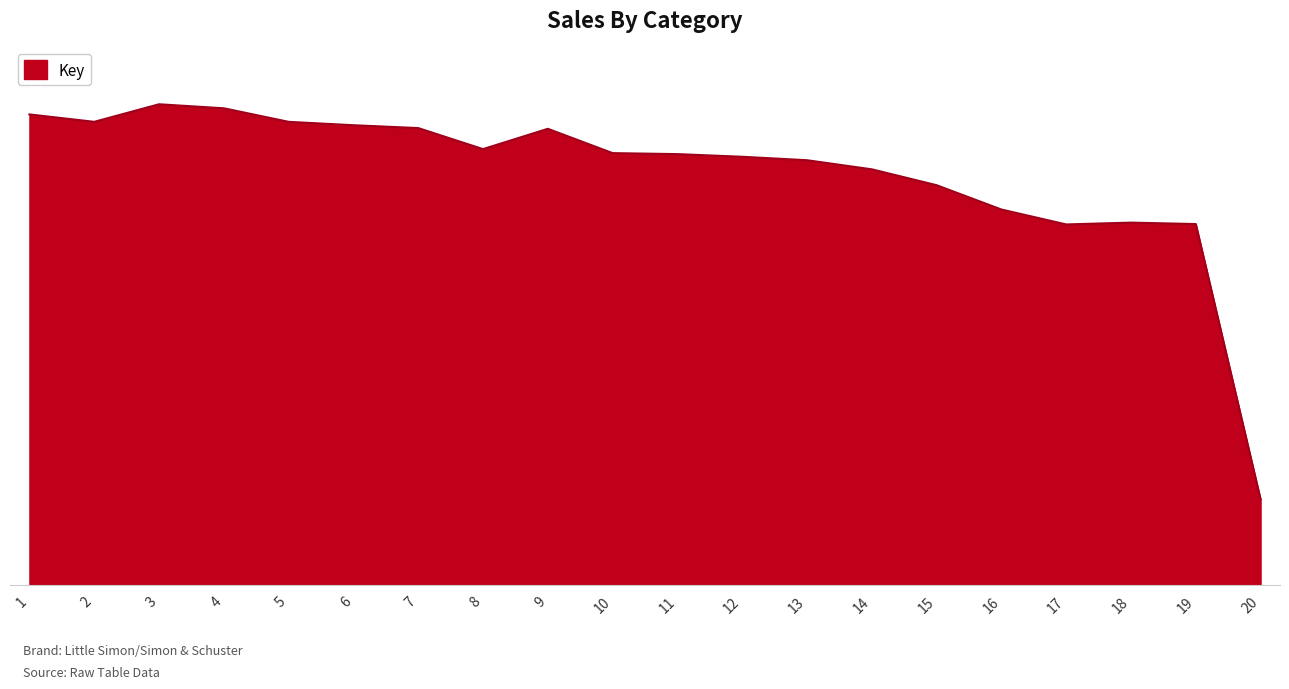

At which category does the chart reach its minimum across all series?

20